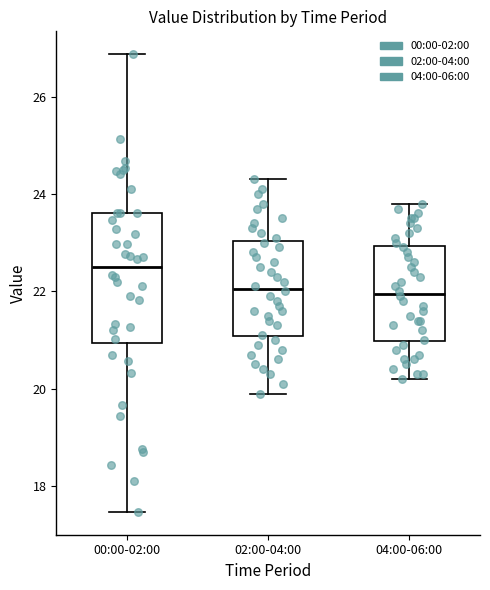

Reading left to right, read every box against the y-axis: the position of its median line, the range the box covers, and the ends of its whiskers. The values are not printed on the chart, so give them approximately, as read against the axis.

00:00-02:00: median 22.6, box 21.0 to 23.6, whiskers 17.4 to 26.8
02:00-04:00: median 22.0, box 21.0 to 23.0, whiskers 20.0 to 24.4
04:00-06:00: median 22.0, box 21.0 to 23.0, whiskers 20.2 to 23.8